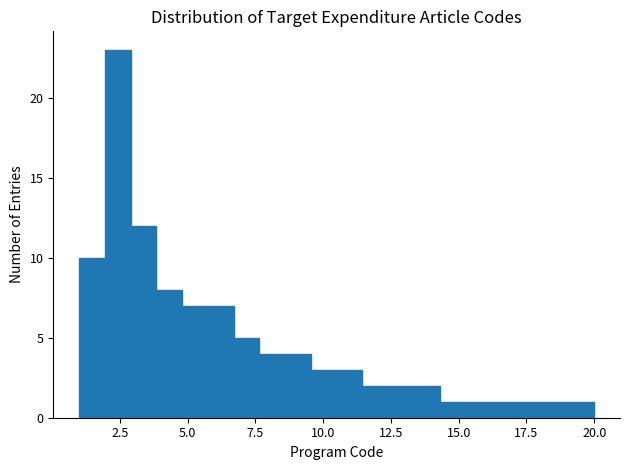

Read against the x-axis, roughly where is the centre of the tallest bar?

2.5